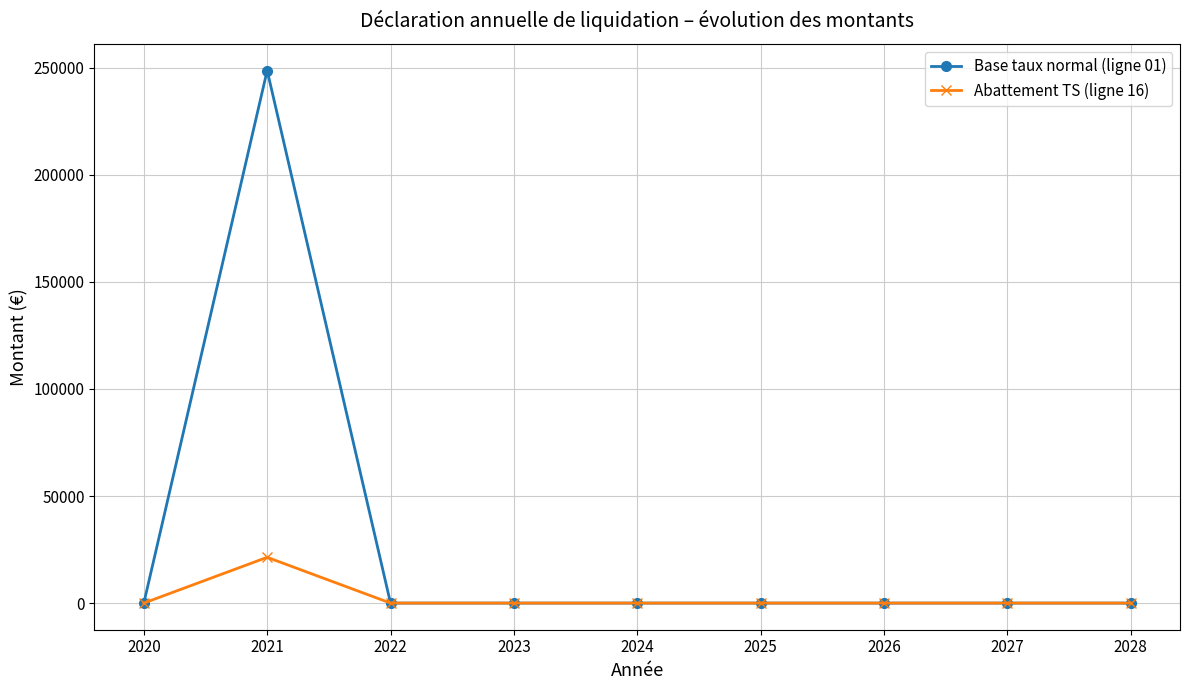

Which series has the largest total across all categories?

Base taux normal (ligne 01)